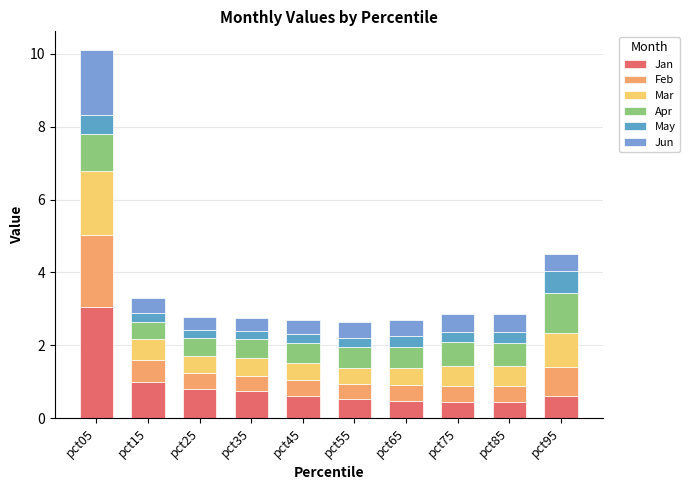

What is the difference between the Jan values at pct85 and pct05?

2.6